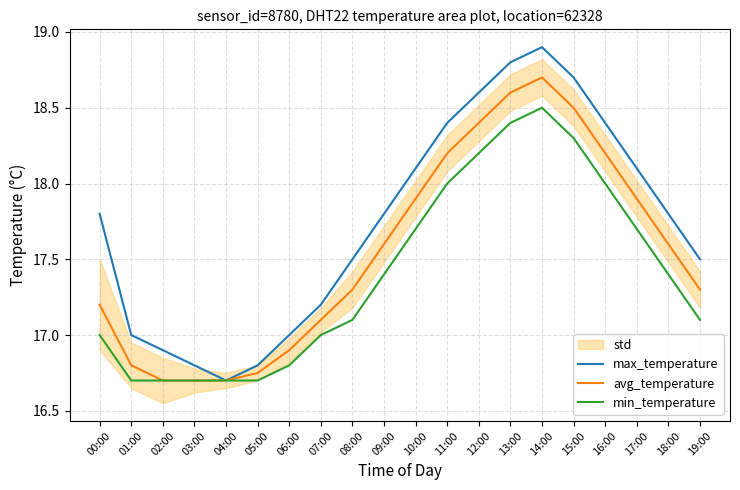

True or false: min_temperature and max_temperature intersect in this chart.

False